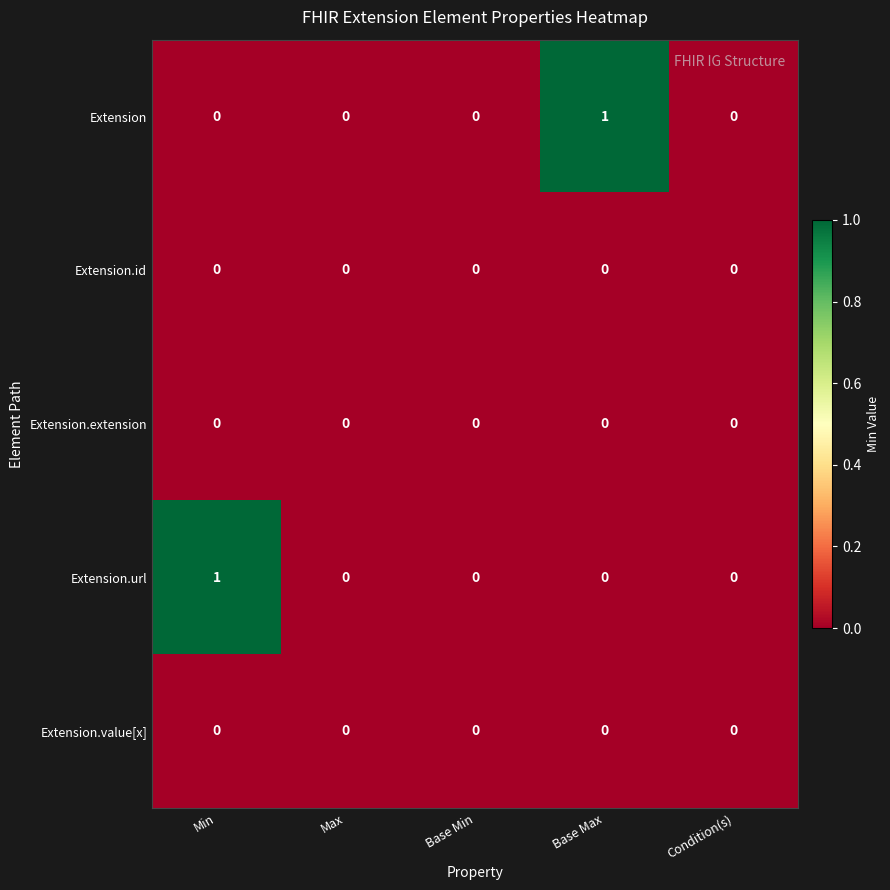

Which series changed the most between Min and Max?

Extension.url